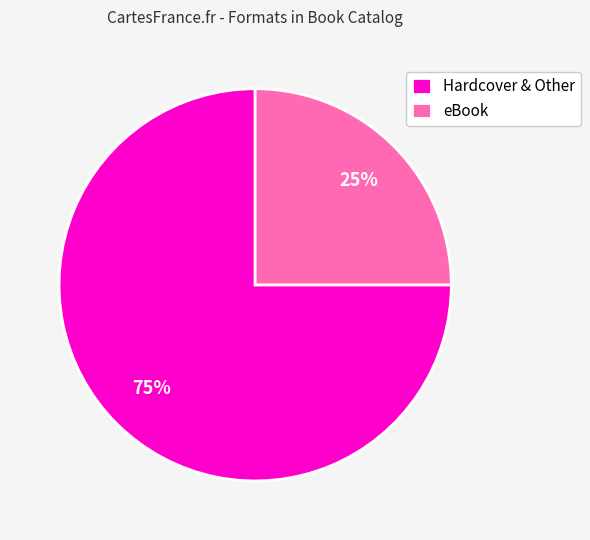

Does Hardcover & Other account for over 50% of the chart?

Yes